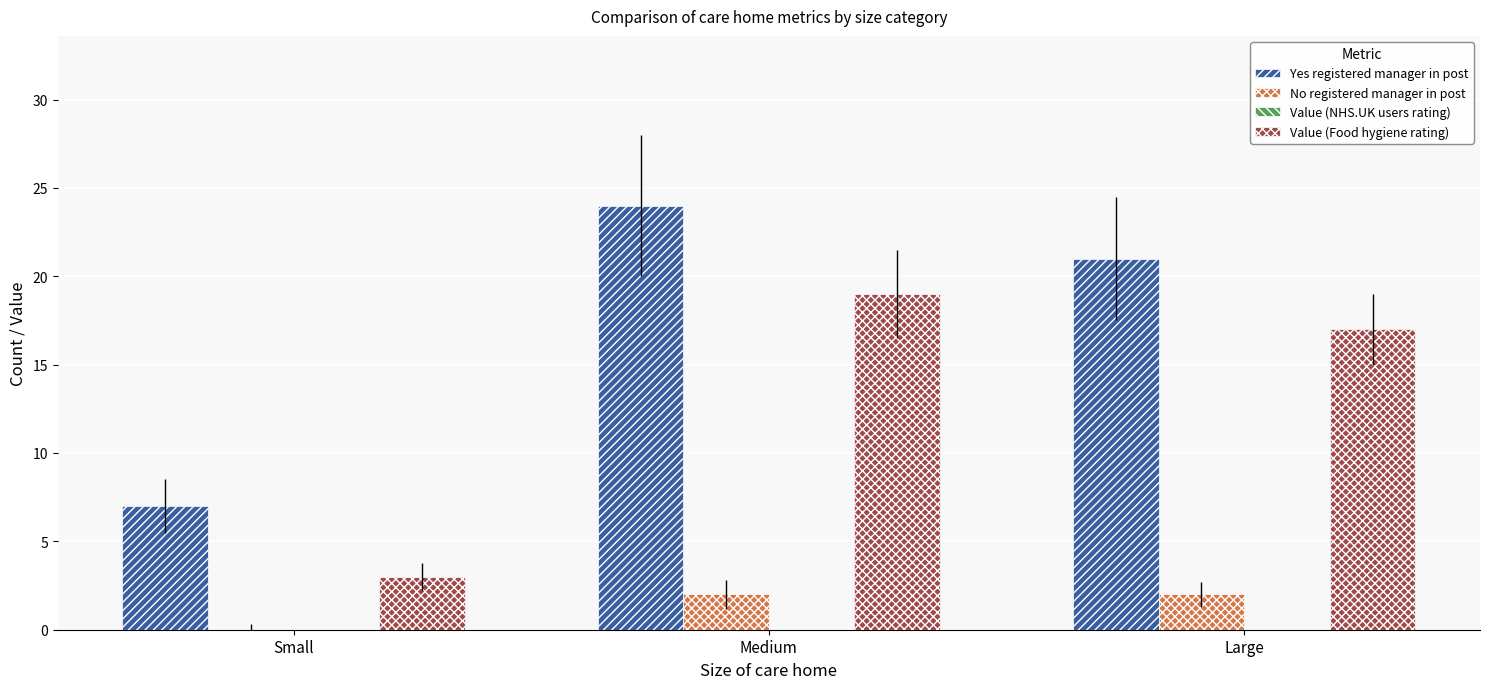

The value of No registered manager in post at Medium is 2. True or false?

True